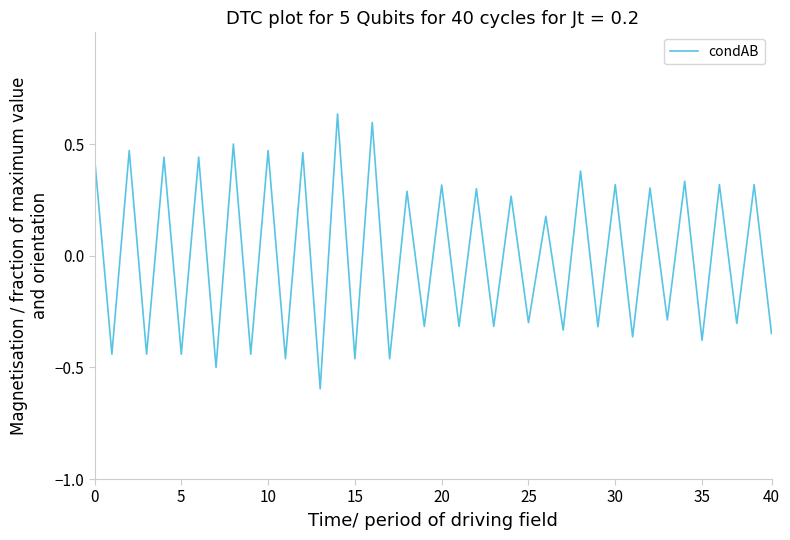

What is the sum of all values?

-0.1